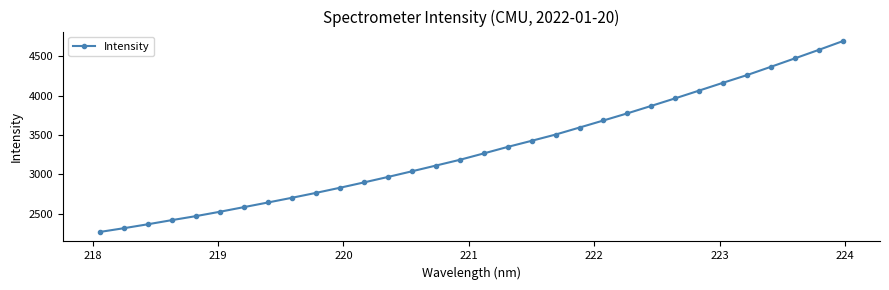

What is the difference between the maximum and minimum values?

2424.5